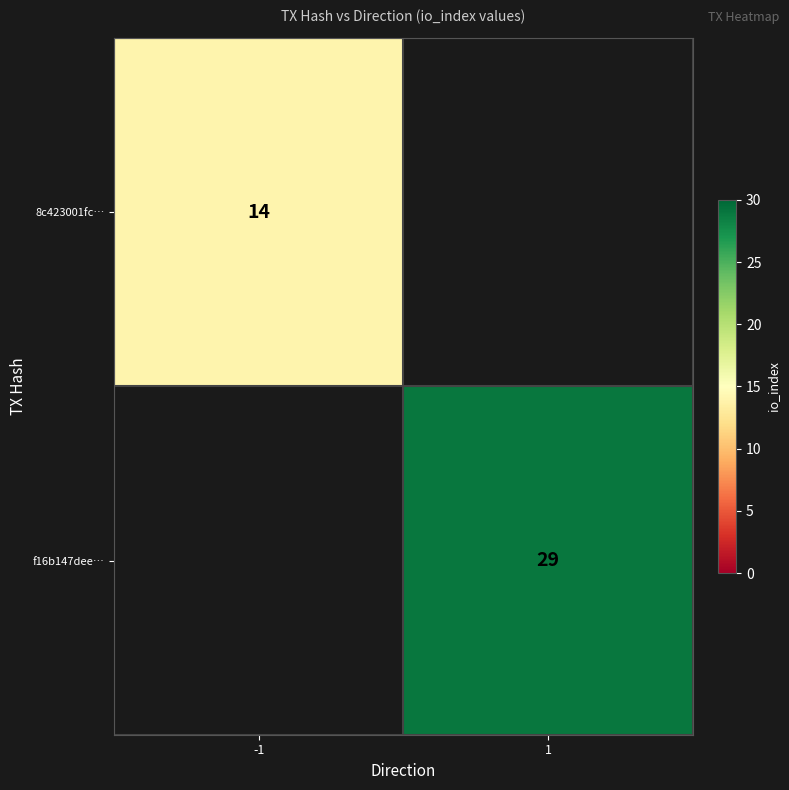

The f16b147dee… series shows 29 at 1. True or false?

True